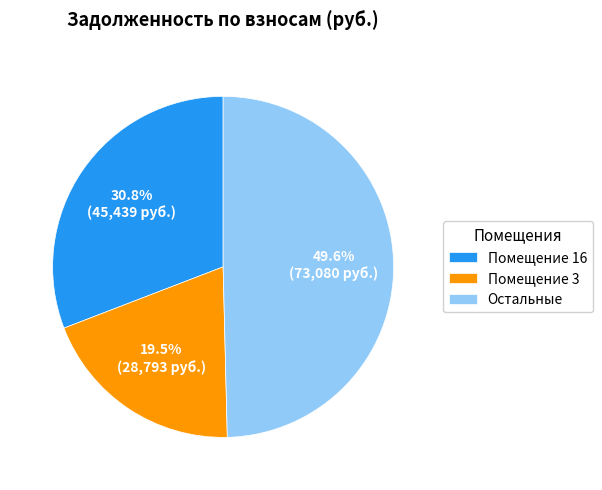

How many slices are in this pie chart?

3